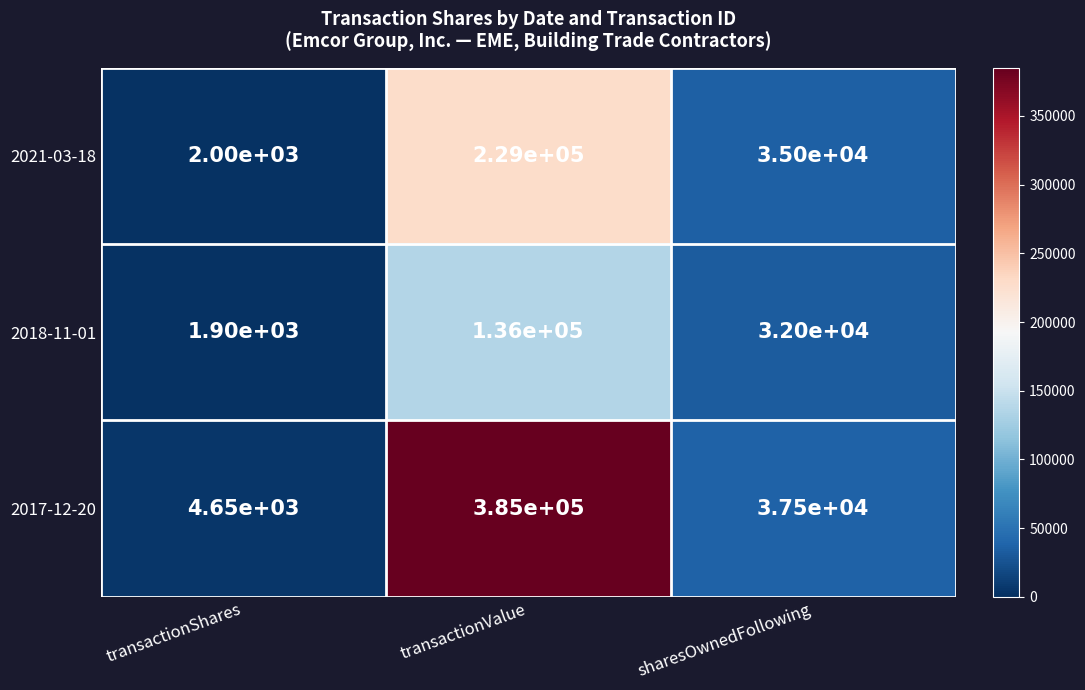

What is the difference between the maximum and second lowest values in the 2021-03-18 series?

194000